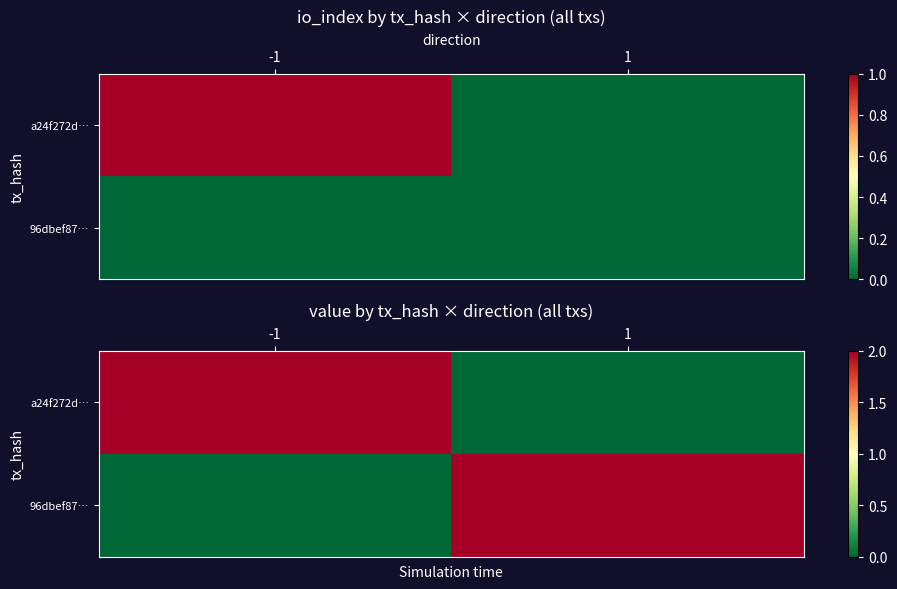

What is the sum of the a24f272d… values at 1 and -1?

2